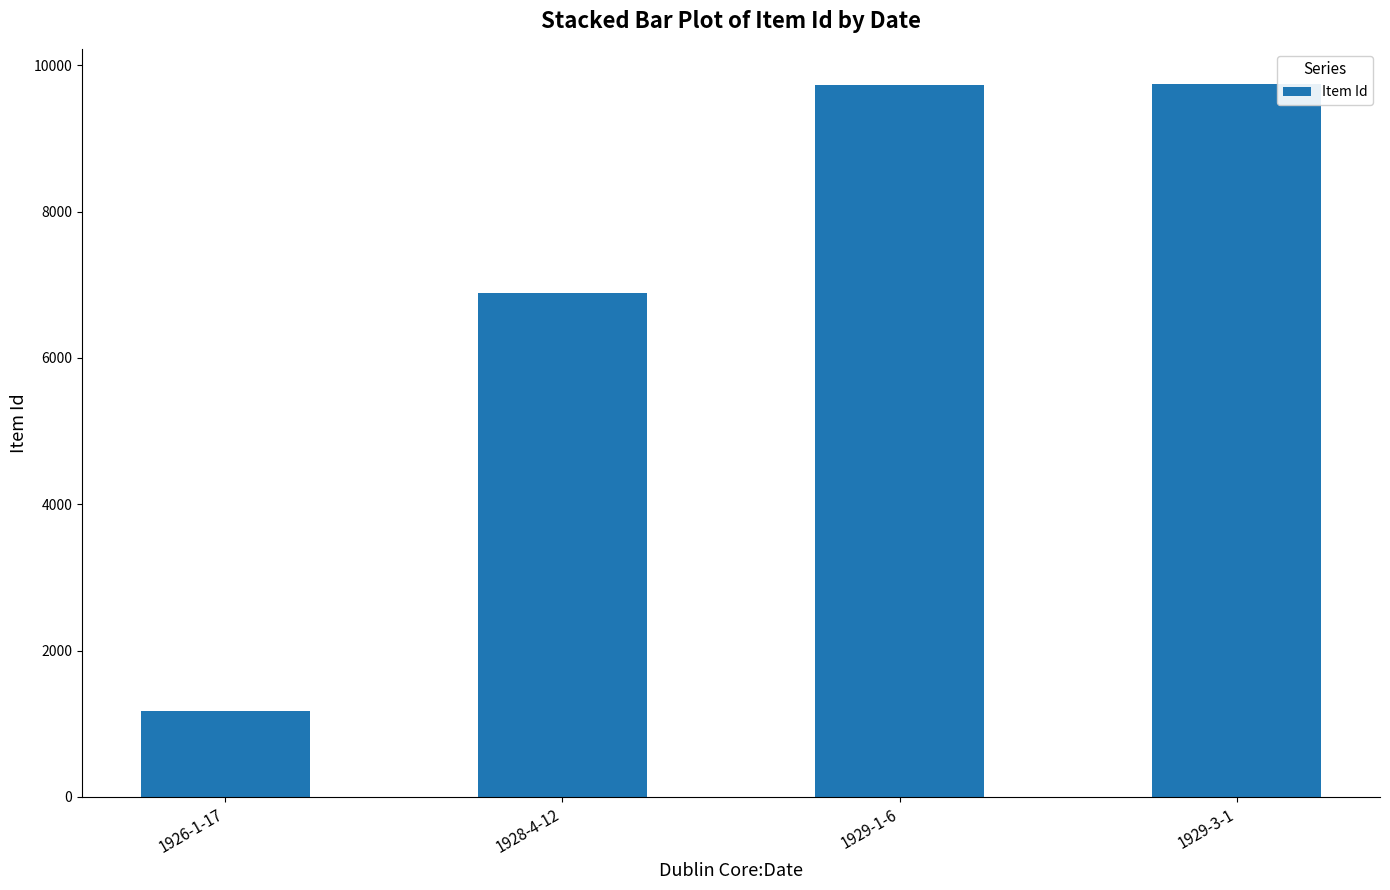

The chart shows a value of 6892 at 1928-4-12. True or false?

True